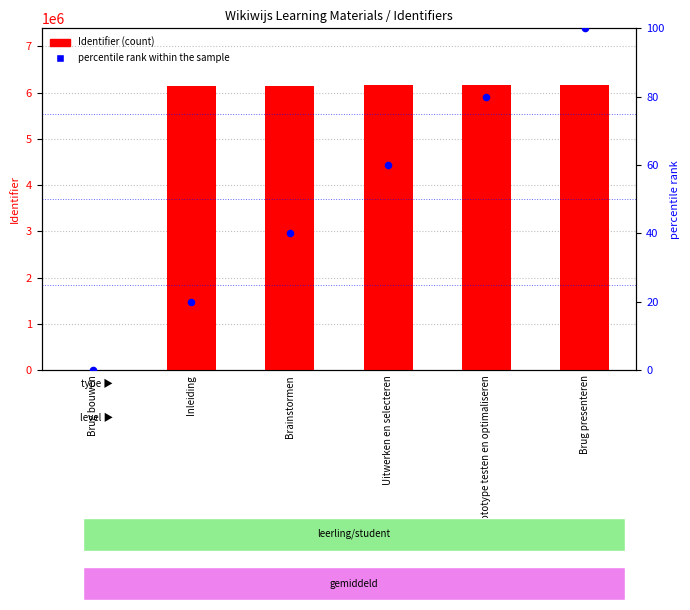

Which series has the widest spread of Y values?

Identifier